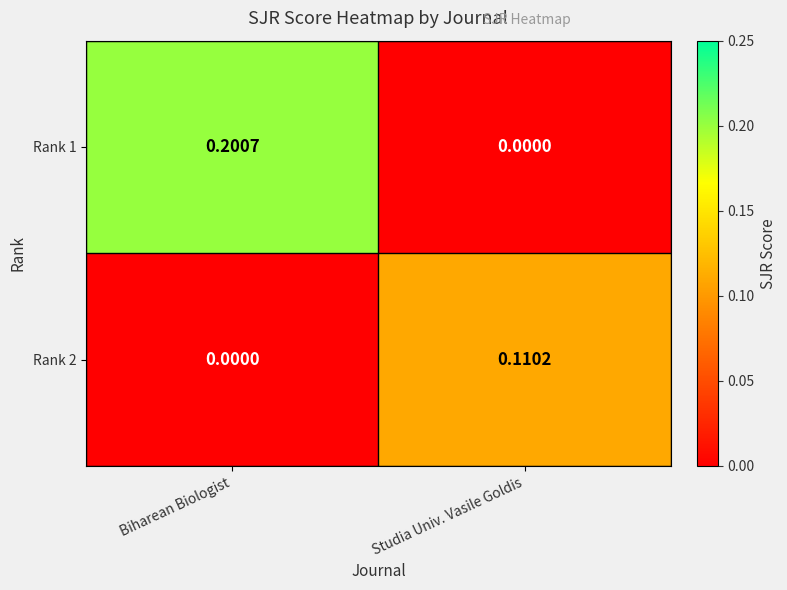

At which category does the chart reach its peak across all series?

Biharean Biologist